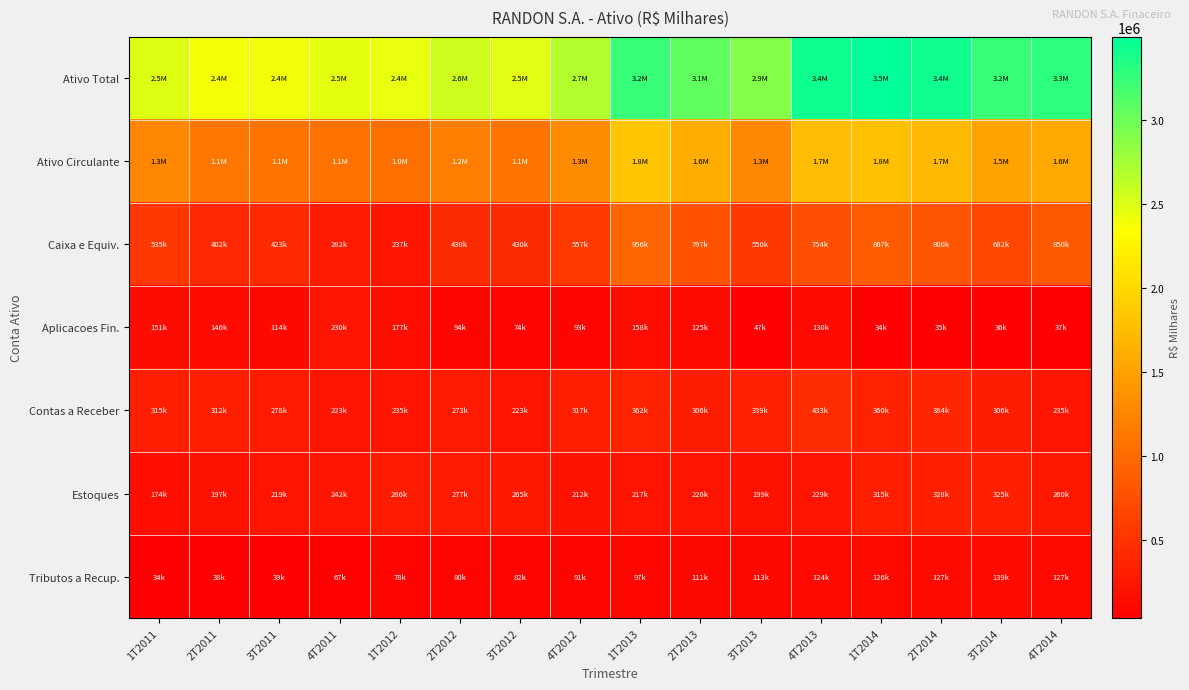

Between 2T2011 and 4T2011, which series saw the biggest shift?

Caixa e Equiv.